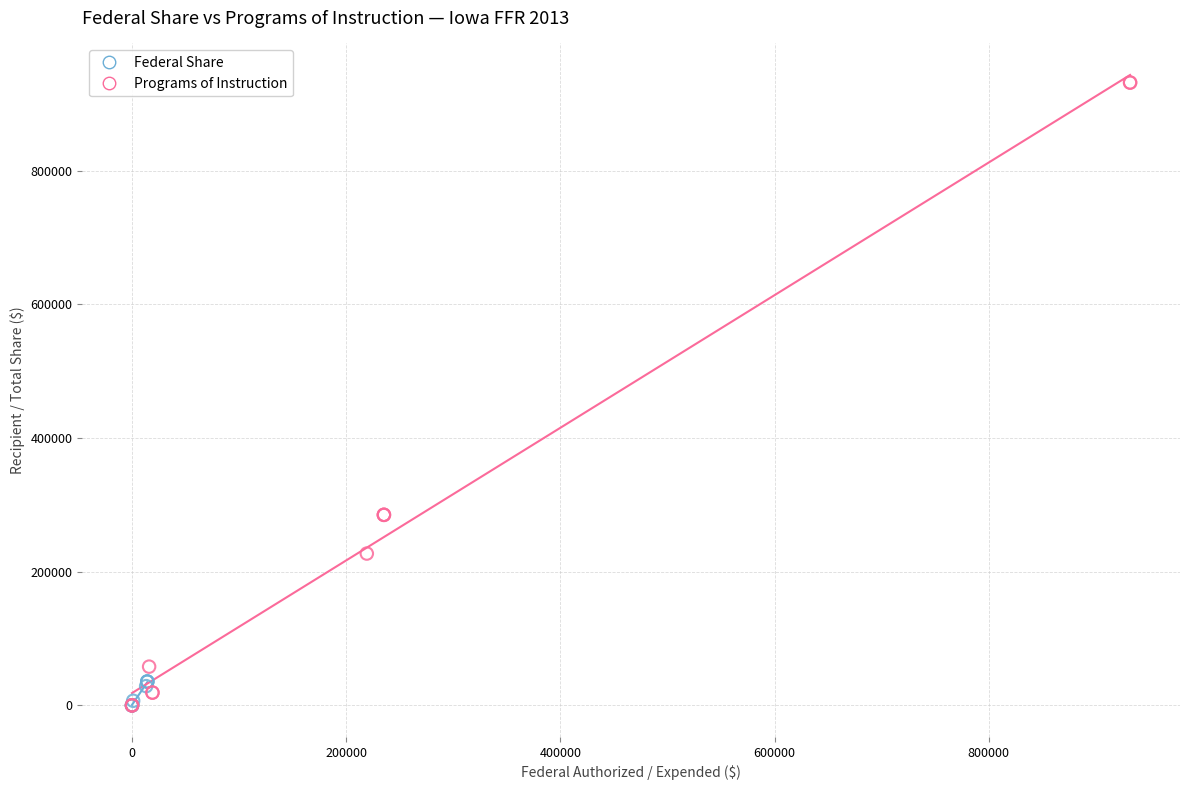

Which series has the widest spread of Y values?

Programs of Instruction